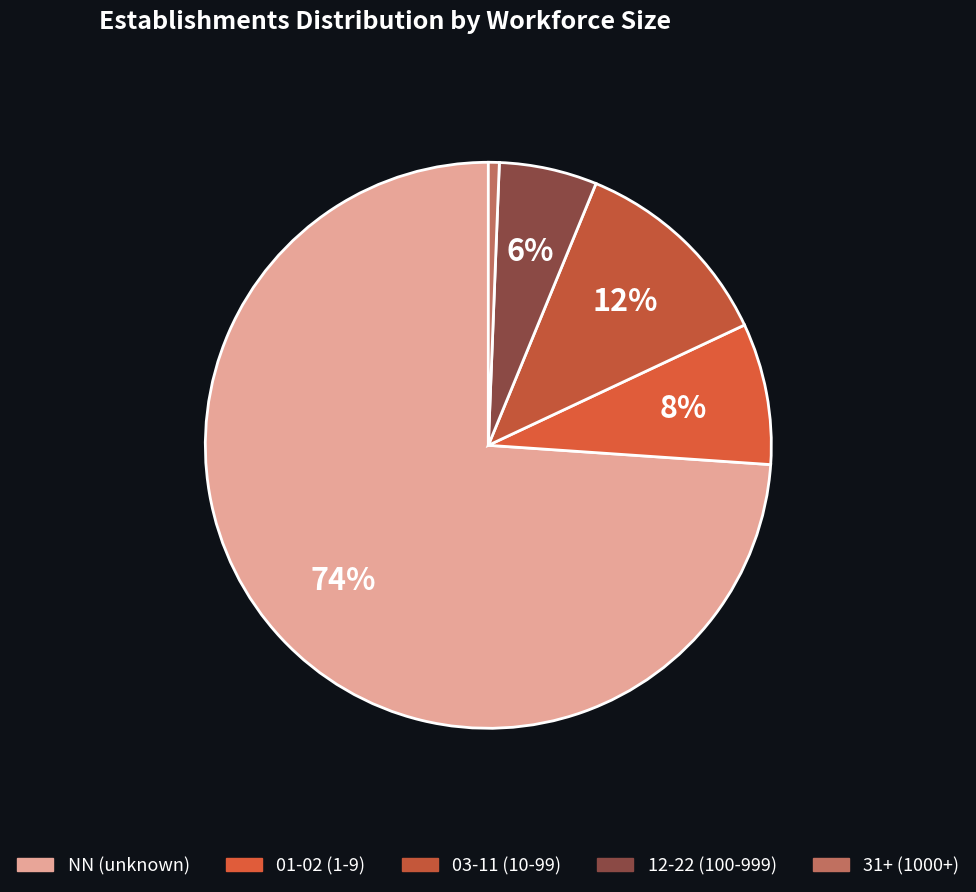

To the nearest percent, what is the average slice percentage?

20%